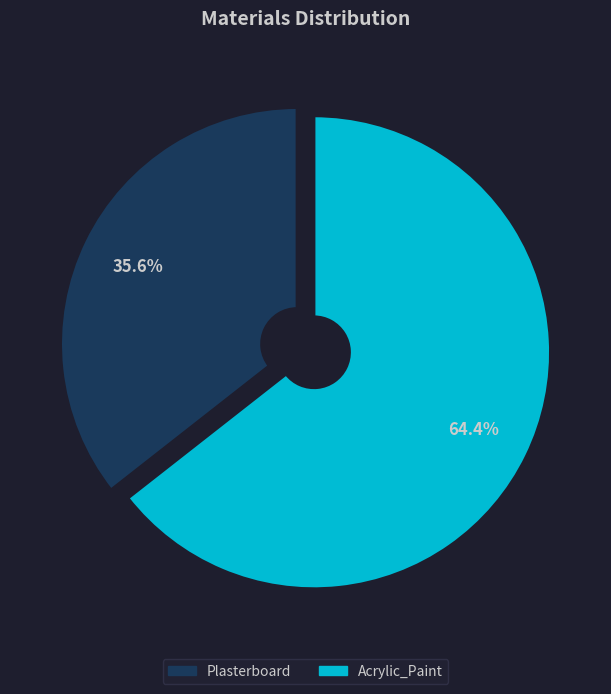

Is there a majority slice in this chart?

Yes